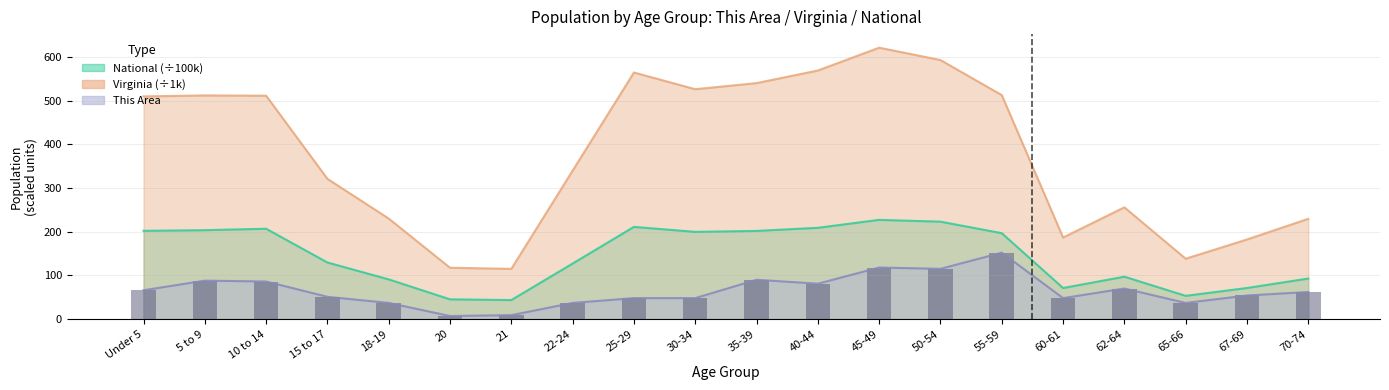

Approximately how many times larger is the value at 55-59 compared to 25-29?

3.2